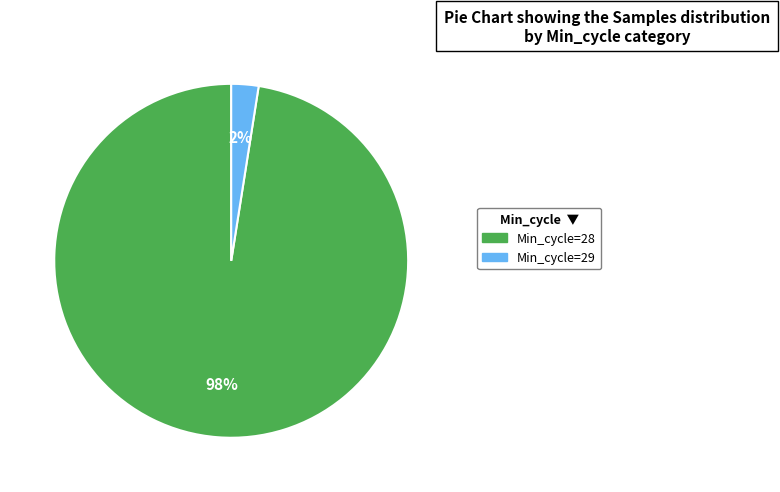

Does any single category account for the majority?

Yes